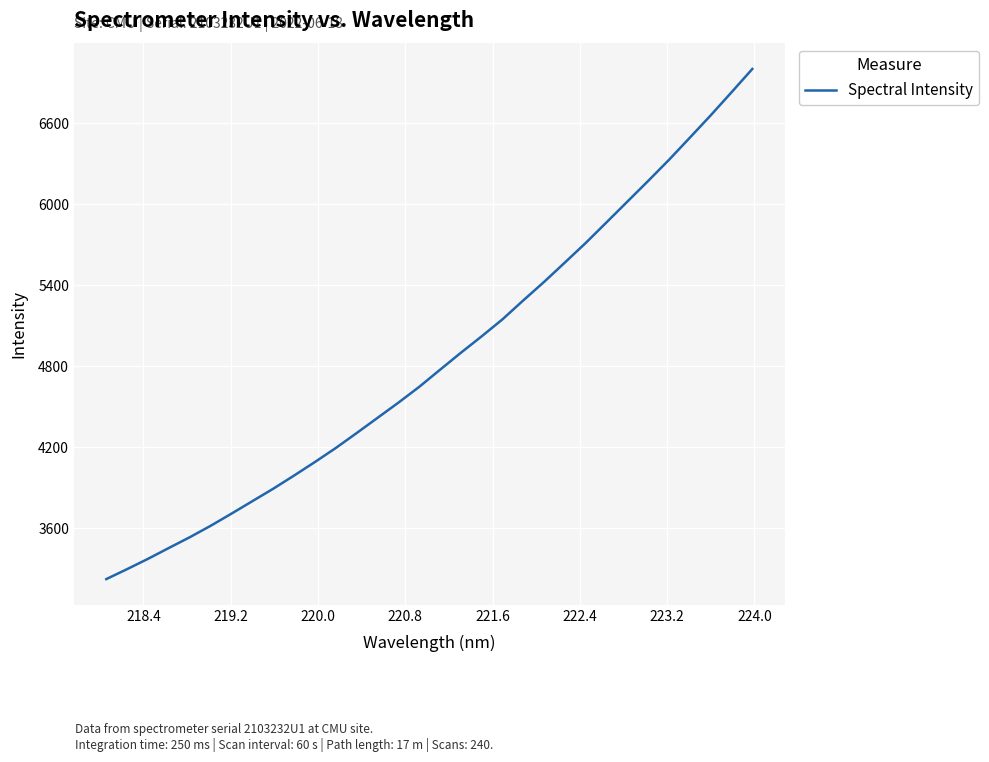

What is the greatest value displayed?

6999.3